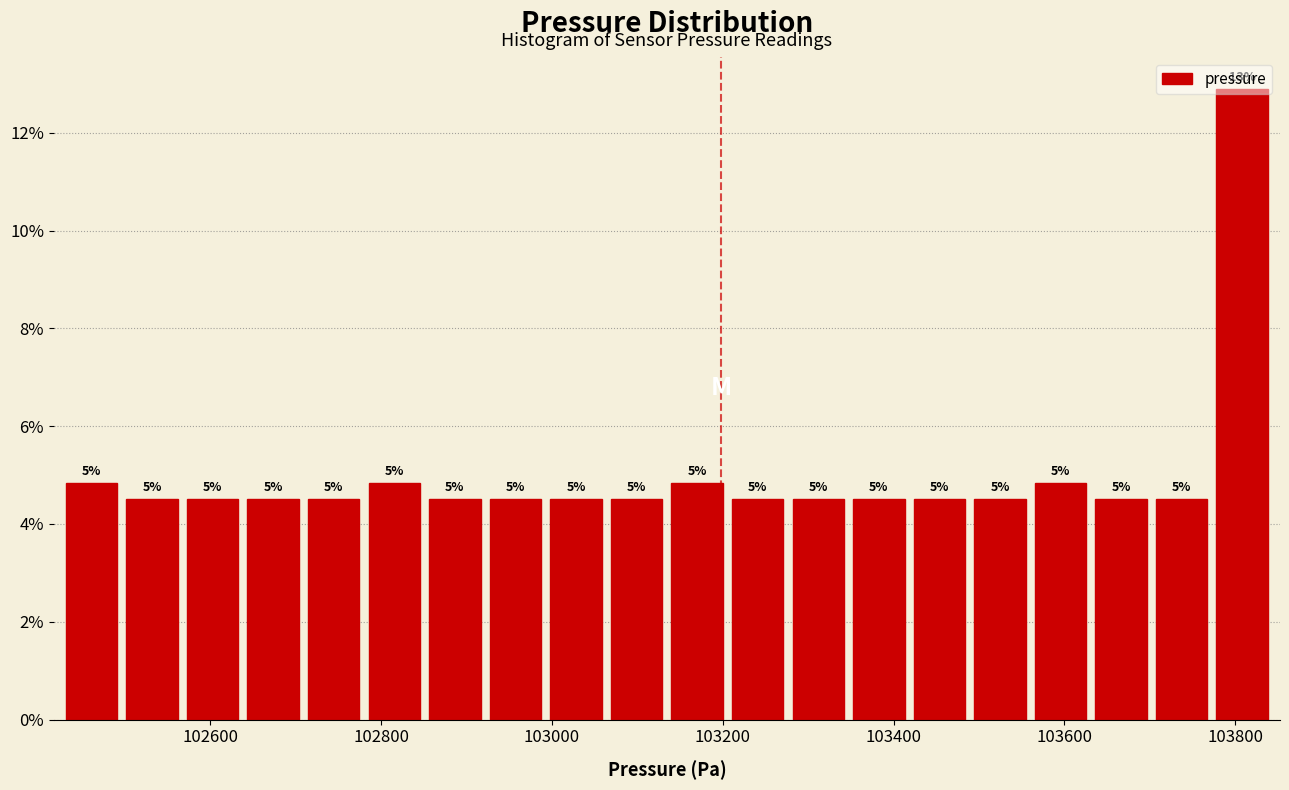

Around what value on the x-axis is the tallest bar? Give the approximate position of its centre, as read against the axis.

103800